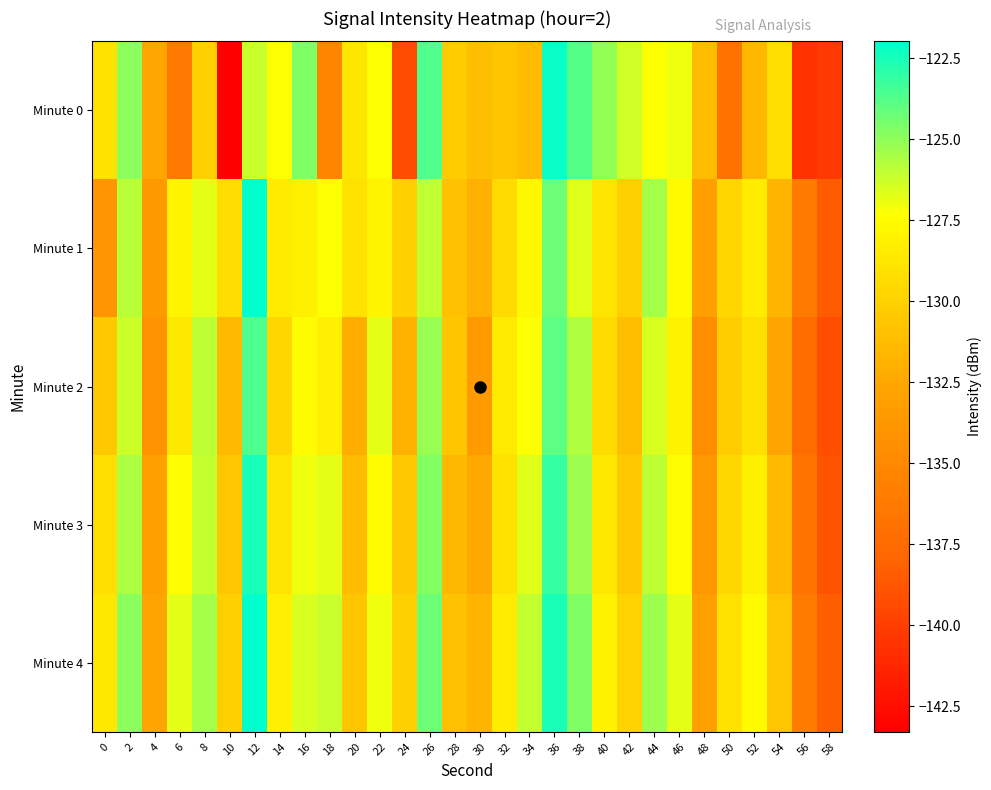

Reading right to left, extract all data points from this chart.

Minute 0: 58=-140.3	56=-140.6	54=-129.3	52=-131.6	50=-137.0	48=-131.4	46=-127.0	44=-127.3	42=-126.3	40=-125.1	38=-123.7	36=-122.2	34=-131.2	32=-130.7	30=-131.1	28=-130.3	26=-123.7	24=-139.4	22=-127.3	20=-128.8	18=-135.4	16=-124.7	14=-127.3	12=-126.2	10=-143.3	8=-130.2	6=-136.4	4=-132.5	2=-124.9	0=-129.0
Minute 1: 58=-138.5	56=-136.2	54=-131.7	52=-128.4	50=-129.8	48=-133.2	46=-127.6	44=-125.4	42=-130.1	40=-128.9	38=-126.7	36=-124.3	34=-127.8	32=-129.5	30=-132.0	28=-131.0	26=-126.0	24=-130.0	22=-128.0	20=-129.0	18=-127.2	16=-128.2	14=-128.6	12=-122.0	10=-129.4	8=-126.8	6=-127.9	4=-133.7	2=-125.8	0=-134.0
Minute 2: 58=-139.2	56=-137.4	54=-132.8	52=-129.1	50=-130.3	48=-134.7	46=-128.1	44=-126.5	42=-131.2	40=-129.4	38=-125.7	36=-123.9	34=-127.3	32=-128.6	30=-133.5	28=-130.7	26=-125.2	24=-131.9	22=-126.8	20=-132.1	18=-128.3	16=-127.5	14=-129.8	12=-123.6	10=-131.4	8=-125.9	6=-128.7	4=-134.2	2=-126.3	0=-130.5
Minute 3: 58=-138.9	56=-136.8	54=-131.4	52=-128.2	50=-129.6	48=-133.8	46=-127.4	44=-125.9	42=-130.5	40=-128.7	38=-125.3	36=-123.1	34=-126.7	32=-129.0	30=-132.4	28=-131.5	26=-124.8	24=-130.6	22=-127.5	20=-131.3	18=-126.8	16=-127.0	14=-128.9	12=-122.5	10=-130.8	8=-126.1	6=-127.4	4=-133.1	2=-125.6	0=-129.2
Minute 4: 58=-138.3	56=-136.1	54=-130.8	52=-127.6	50=-129.0	48=-133.1	46=-126.8	44=-125.3	42=-129.9	40=-128.1	38=-124.7	36=-122.5	34=-126.1	32=-128.4	30=-131.8	28=-130.9	26=-124.3	24=-130.1	22=-127.0	20=-130.7	18=-126.2	16=-126.5	14=-128.3	12=-122.0	10=-130.2	8=-125.4	6=-126.8	4=-132.8	2=-124.9	0=-128.7